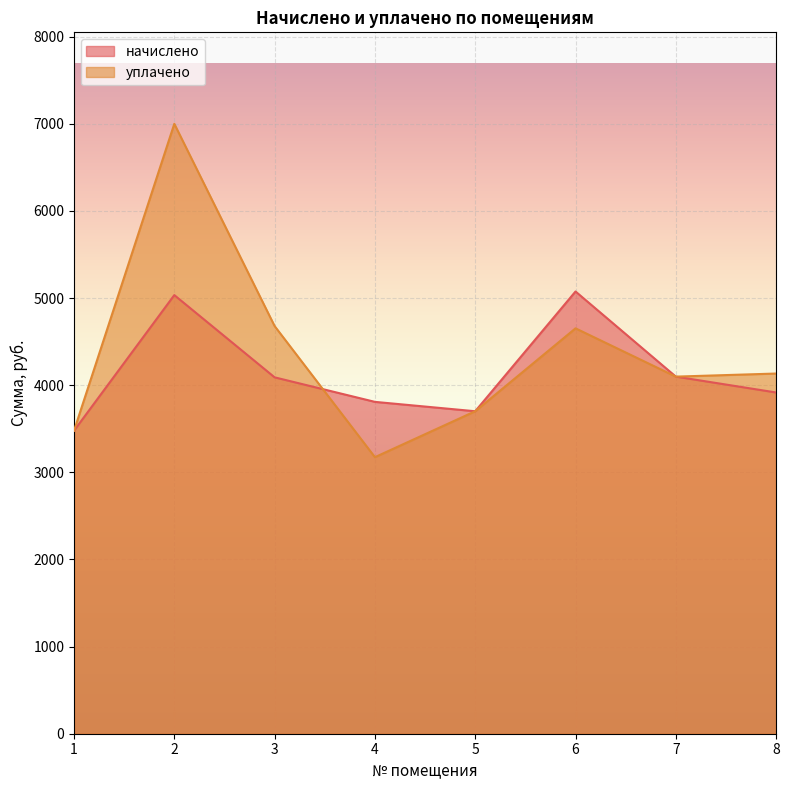

Which series changed the most between 4 and 8?

уплачено